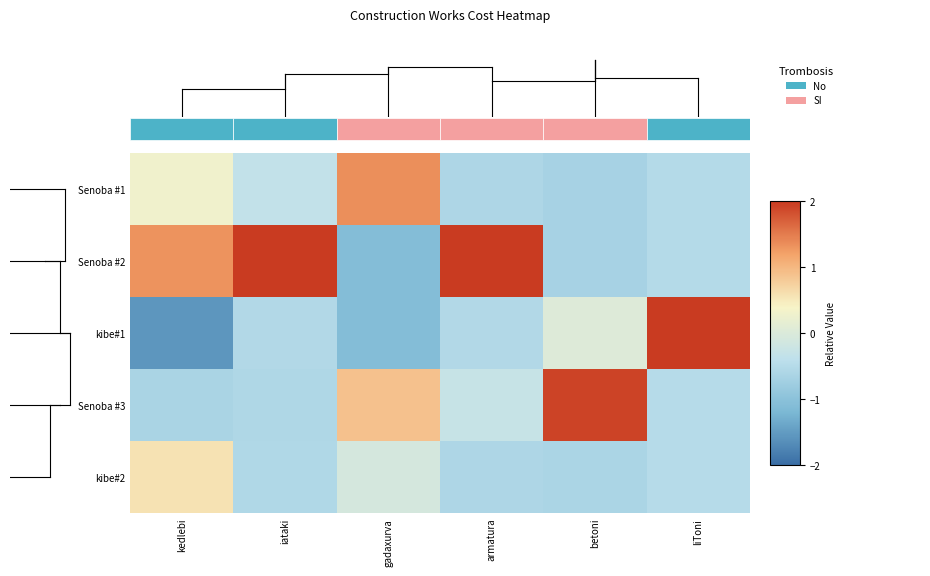

Is it true that Senoba #3 equals -0.9 at iataki?

False